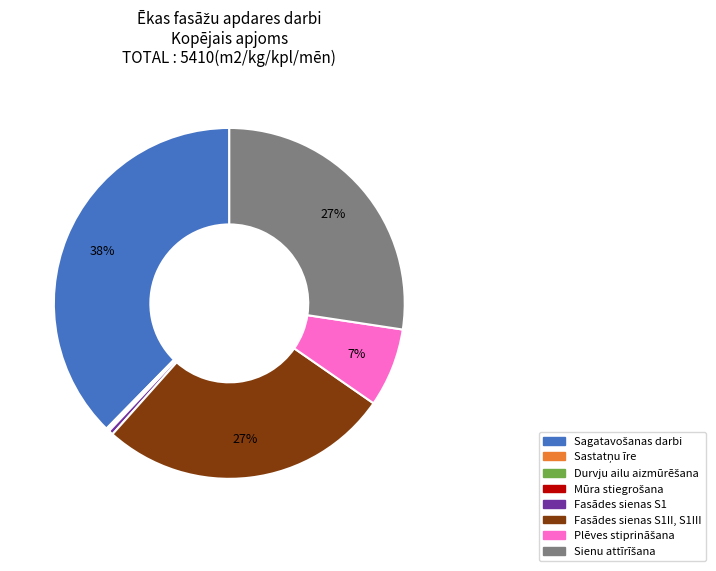

To the nearest percent, what is the average slice percentage?

12%